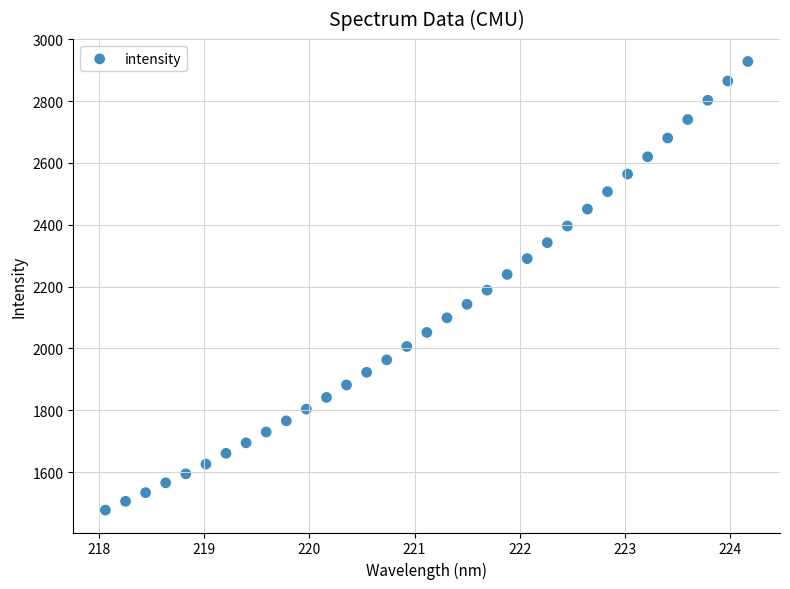

What is the range of X values (max minus min)?

6.1